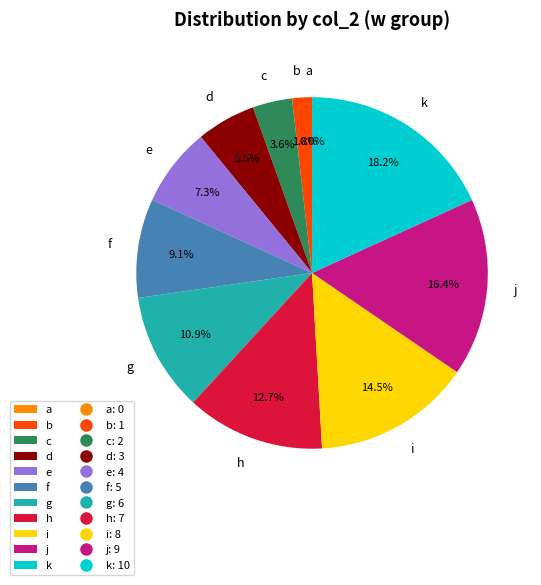

To the nearest percent, what is the difference between the largest and smallest slice percentages?

18%